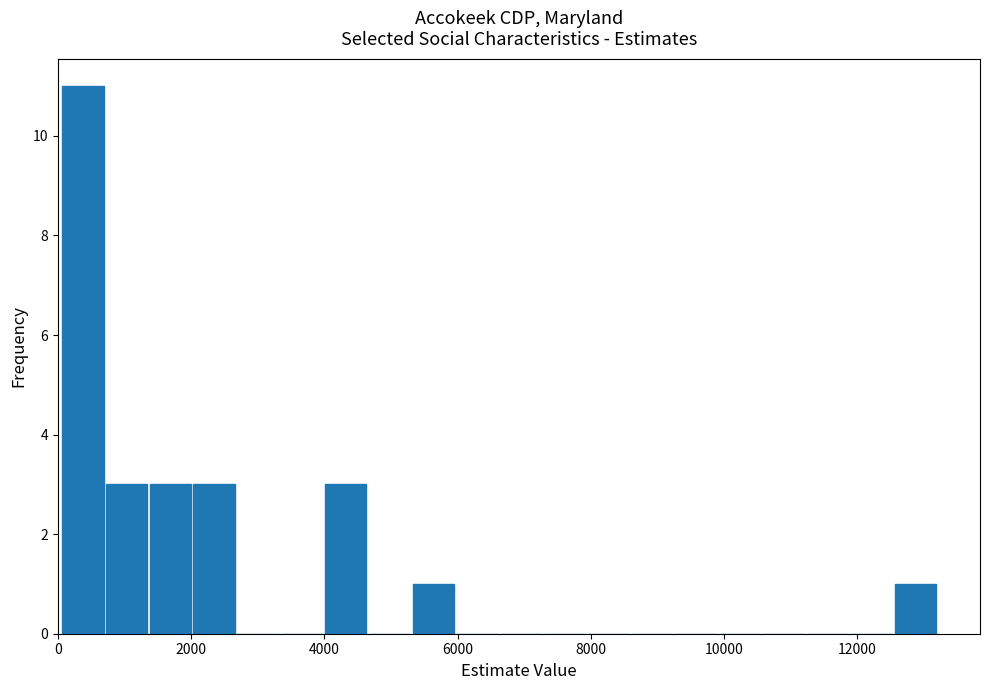

Around what value on the x-axis is the tallest bar? Give the approximate position of its centre, as read against the axis.

400